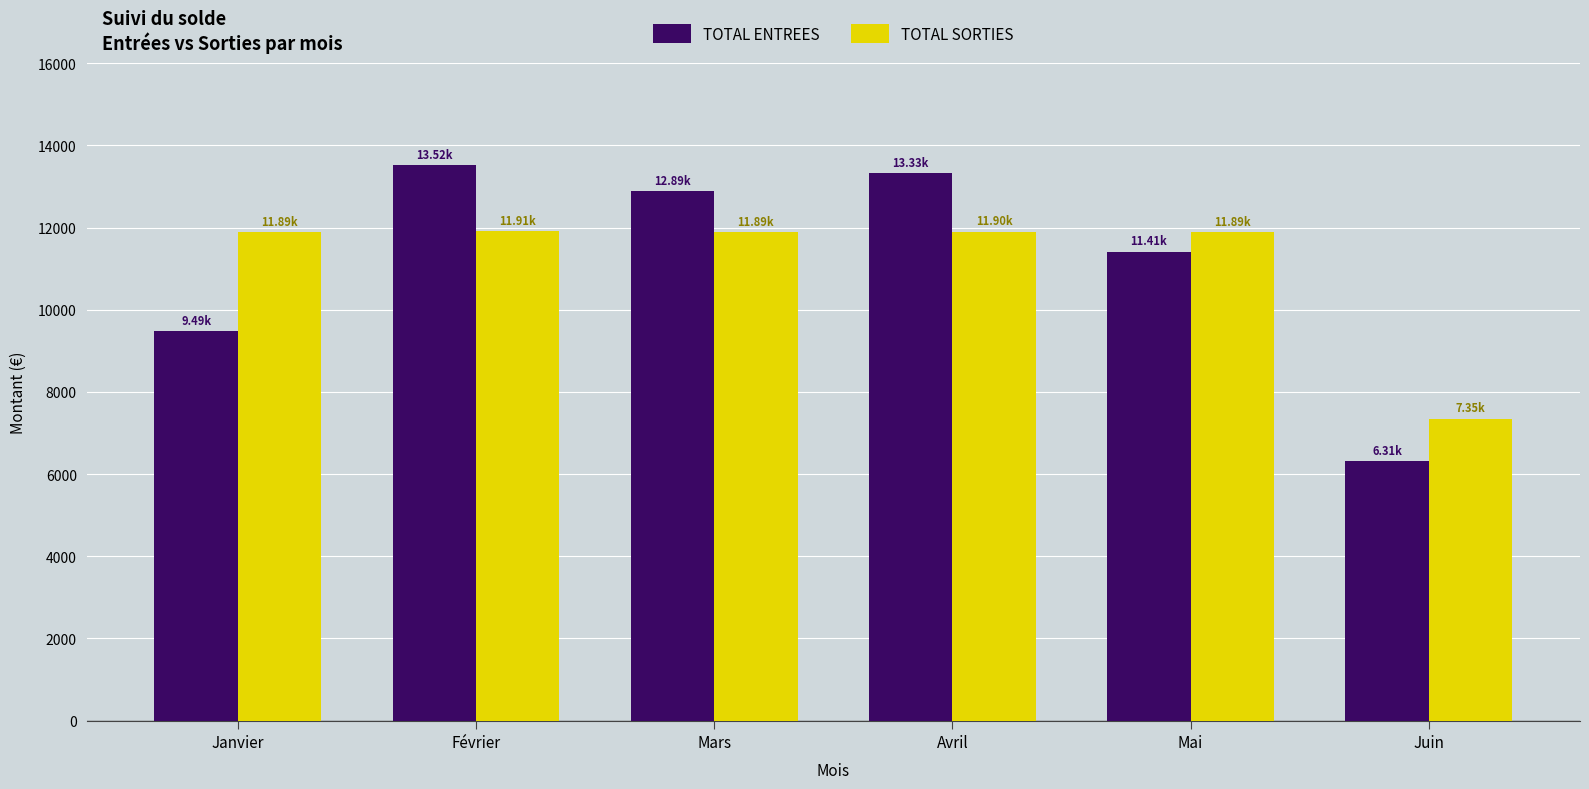

The value of TOTAL SORTIES at Mai is 11892.5. True or false?

True